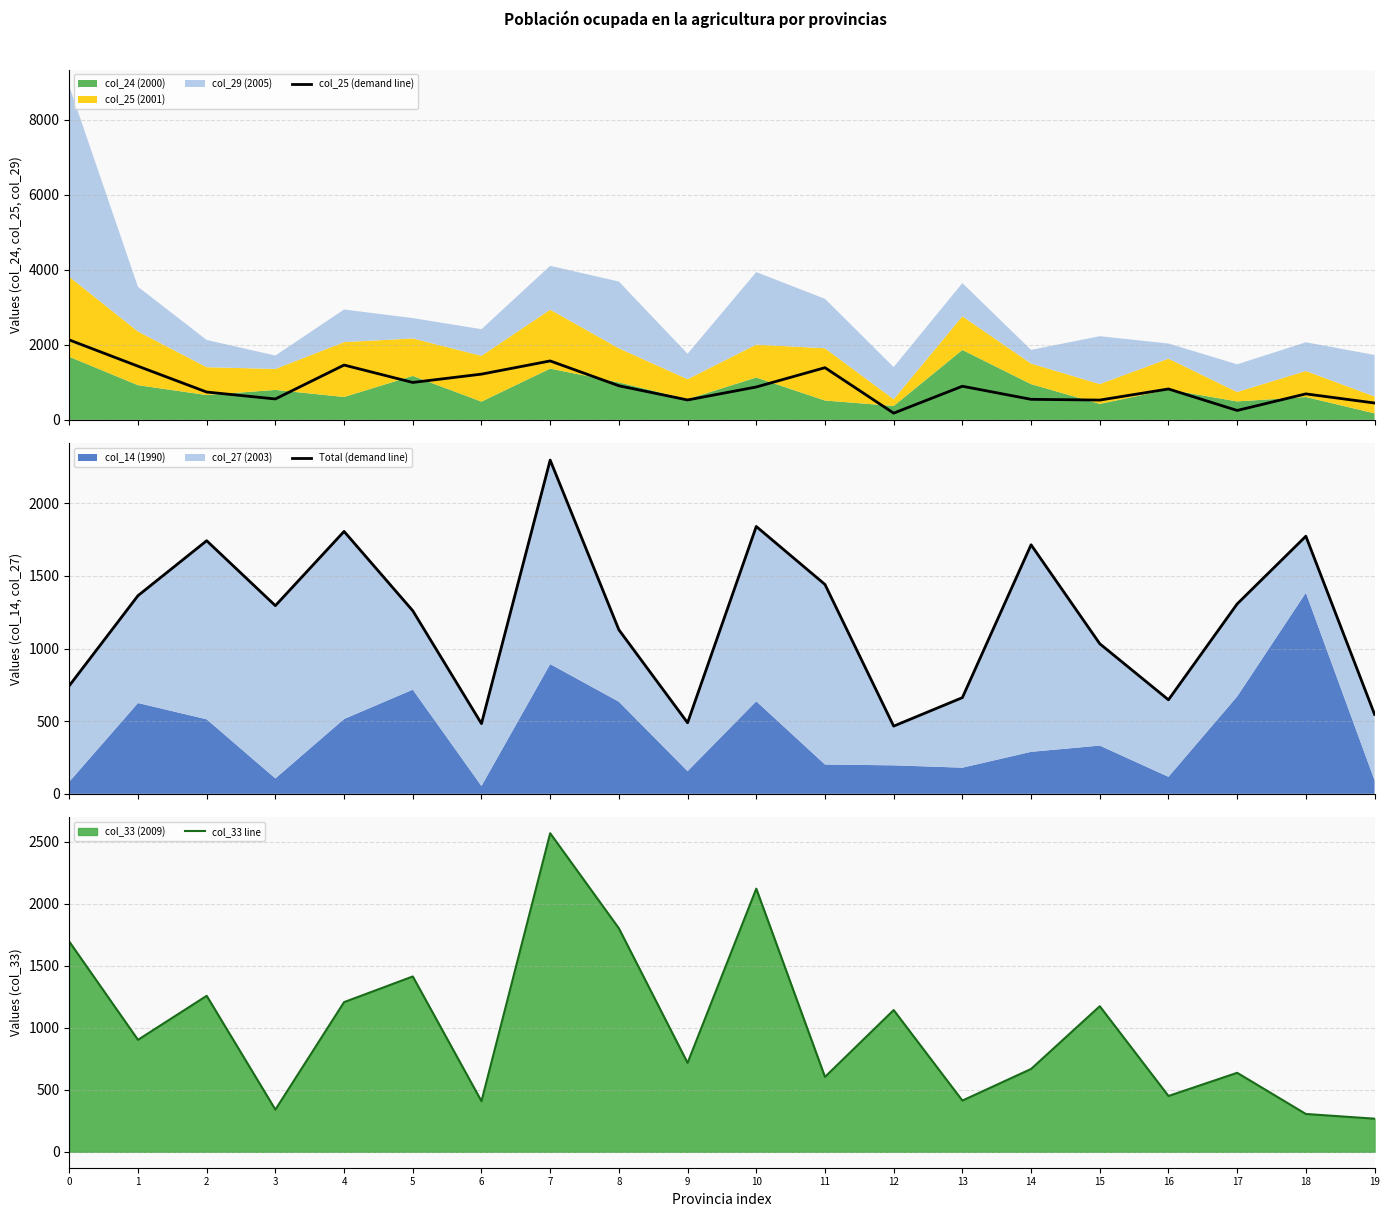

Between 5 and 9, which is larger?

5